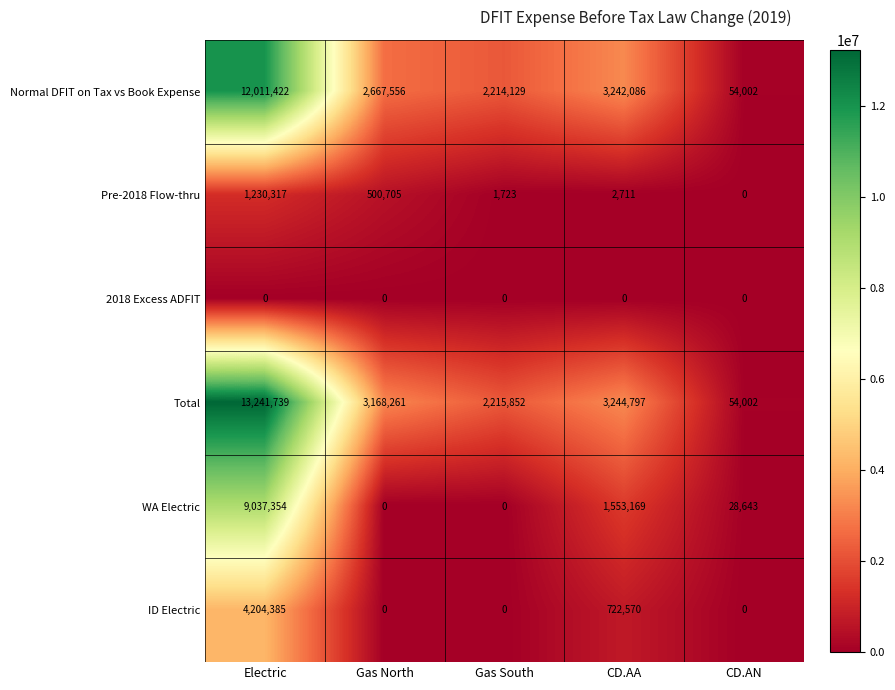

Rank the series by their maximum value, from highest to lowest.

Total, Normal DFIT on Tax vs Book Expense, WA Electric, ID Electric, Pre-2018 Flow-thru, 2018 Excess ADFIT